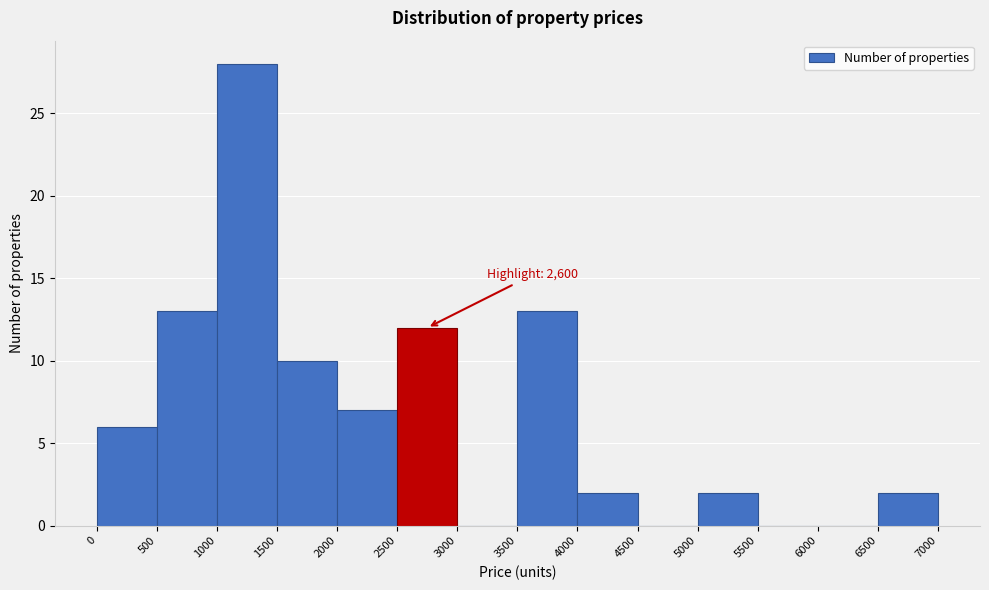

Which range on the x-axis has the tallest bar?

1000 to 1500